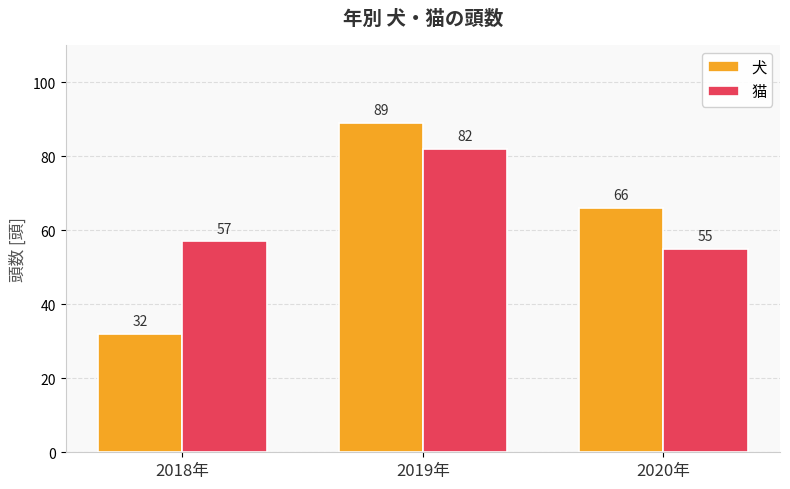

What is the highest value of the 猫 series?

82